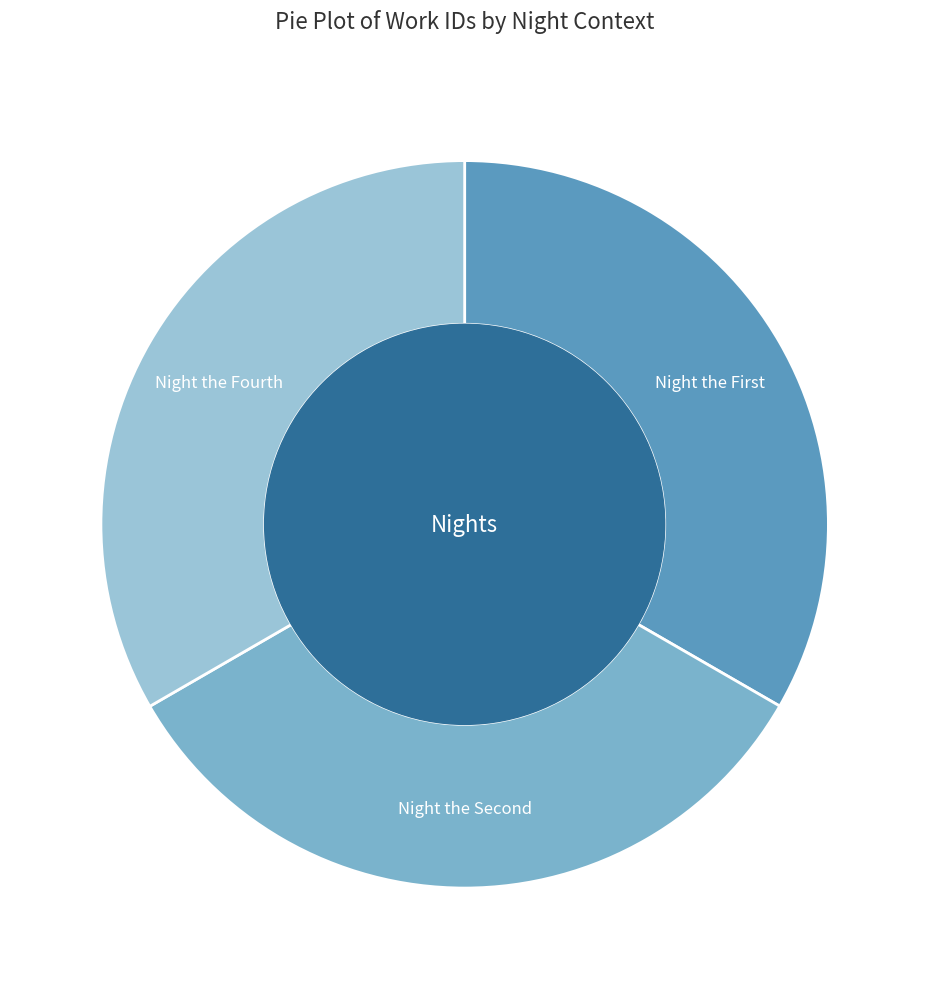

Does Night the Fourth account for over 50% of the chart?

No